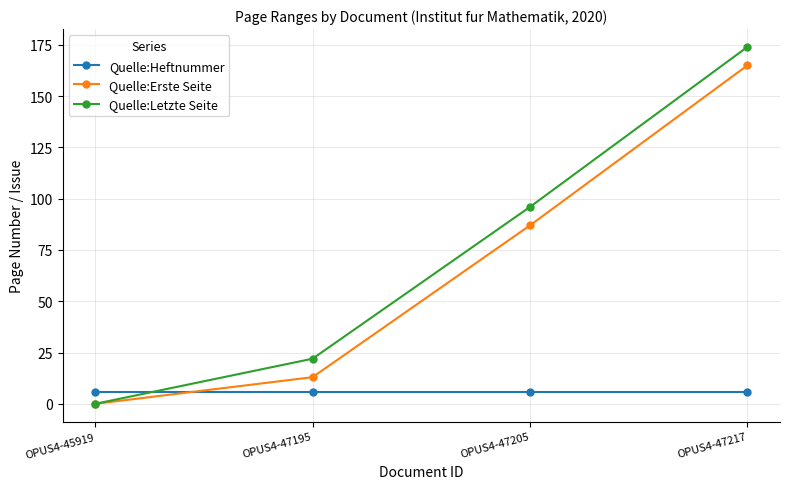

At which category does the chart reach its peak across all series?

OPUS4-47217